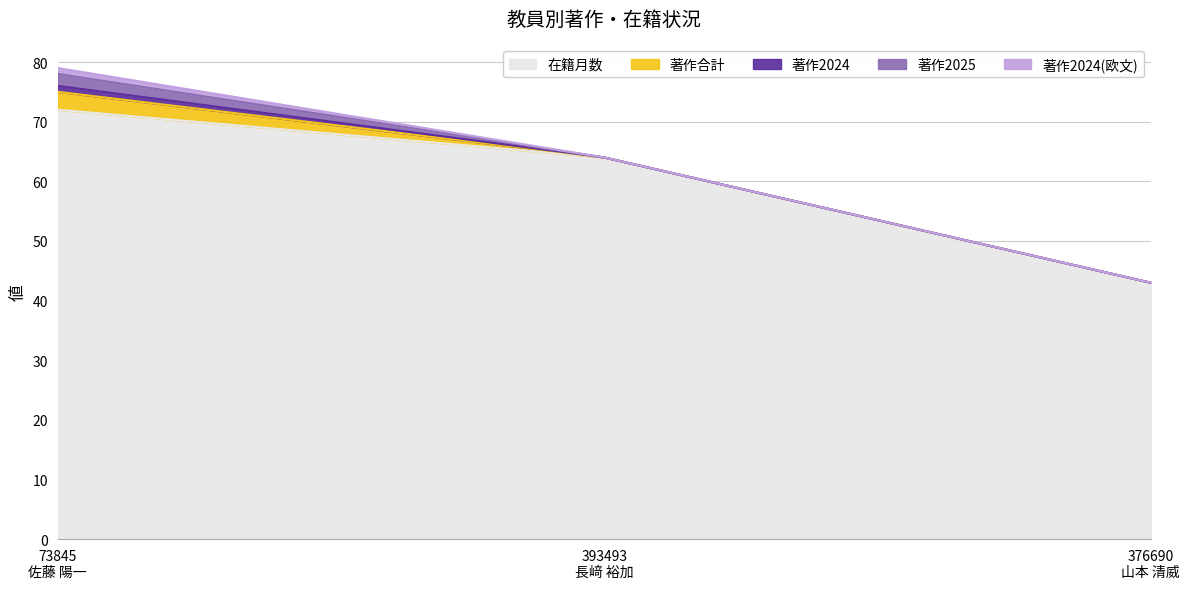

At which category is the sum across all series the highest?

73845
佐藤 陽一